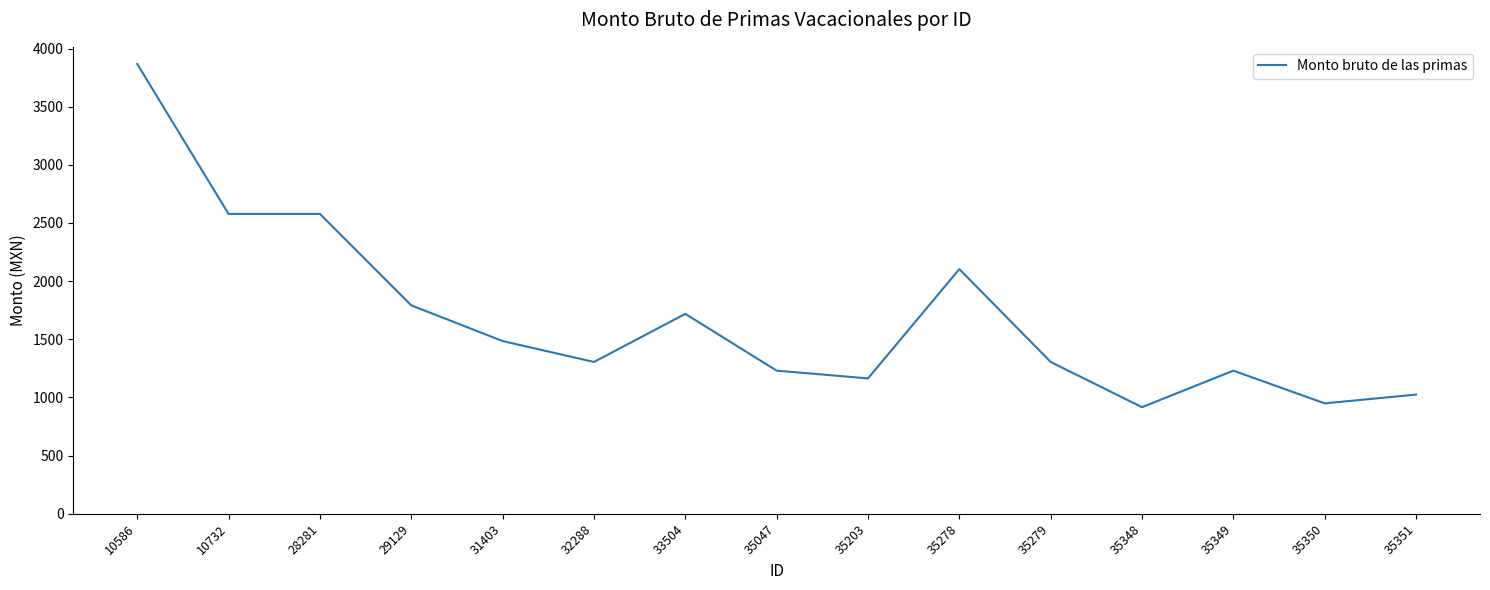

Does the chart display data point markers on the line(s)?

No